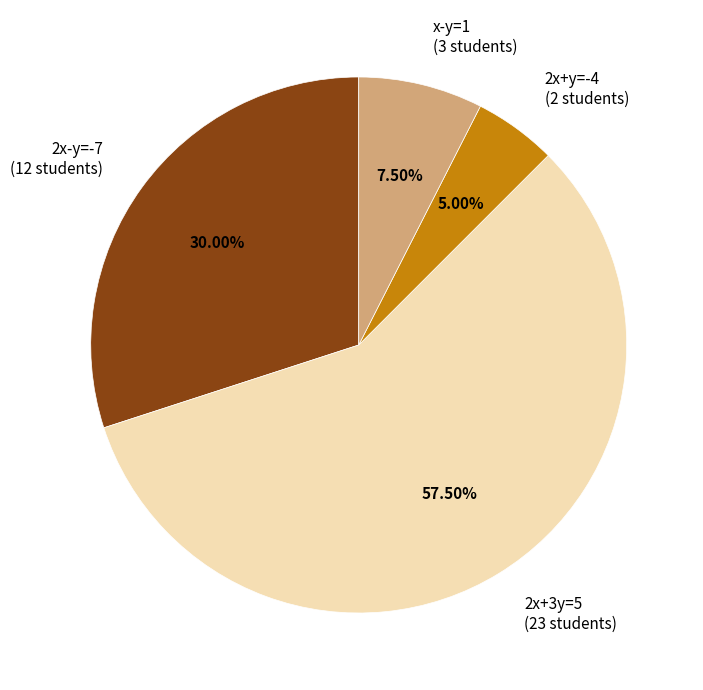

Which category has the biggest portion of the pie?

2x+3y=5 (23 students)